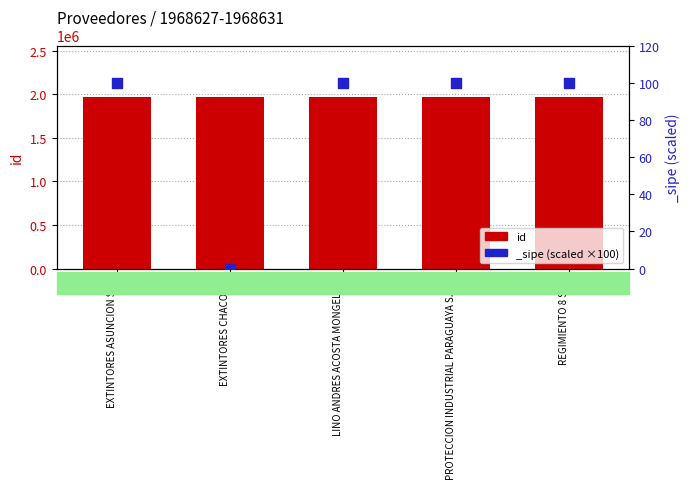

What is the ratio of the value at EXTINTORES CHACO SA to the value at REGIMIENTO 8 S.A.?

1.0